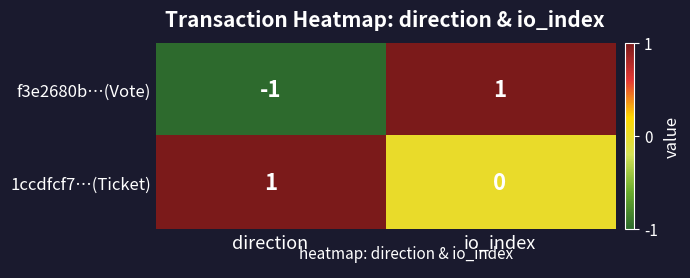

How many distinct data groups are displayed?

2